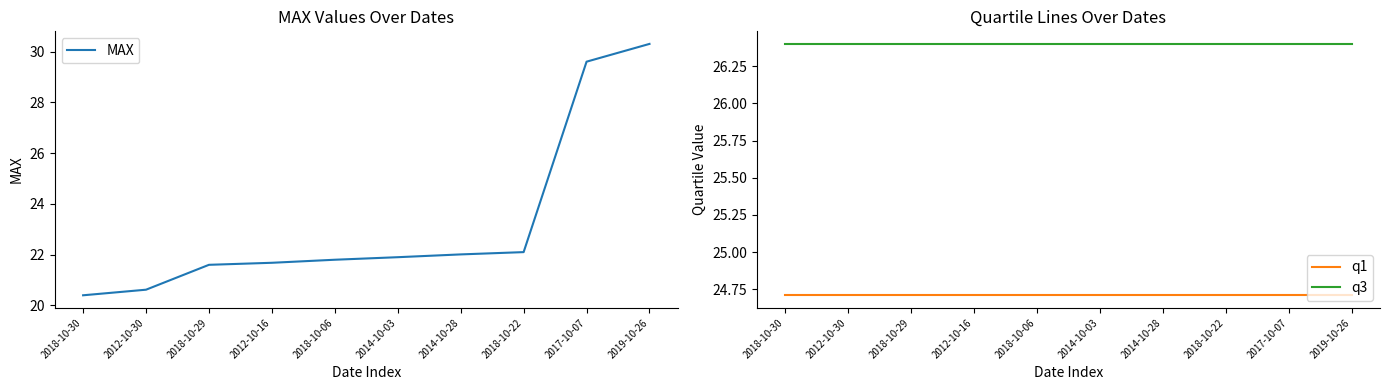

Reading left to right, transcribe all the data shown in this chart.

MAX: 2018-10-30=20.4	2012-10-30=20.6	2018-10-29=21.6	2012-10-16=21.7	2018-10-06=21.8	2014-10-03=21.9	2014-10-28=22.0	2018-10-22=22.1	2017-10-07=29.6	2019-10-26=30.3
q1: 2018-10-30=24.7	2012-10-30=24.7	2018-10-29=24.7	2012-10-16=24.7	2018-10-06=24.7	2014-10-03=24.7	2014-10-28=24.7	2018-10-22=24.7	2017-10-07=24.7	2019-10-26=24.7
q3: 2018-10-30=26.4	2012-10-30=26.4	2018-10-29=26.4	2012-10-16=26.4	2018-10-06=26.4	2014-10-03=26.4	2014-10-28=26.4	2018-10-22=26.4	2017-10-07=26.4	2019-10-26=26.4